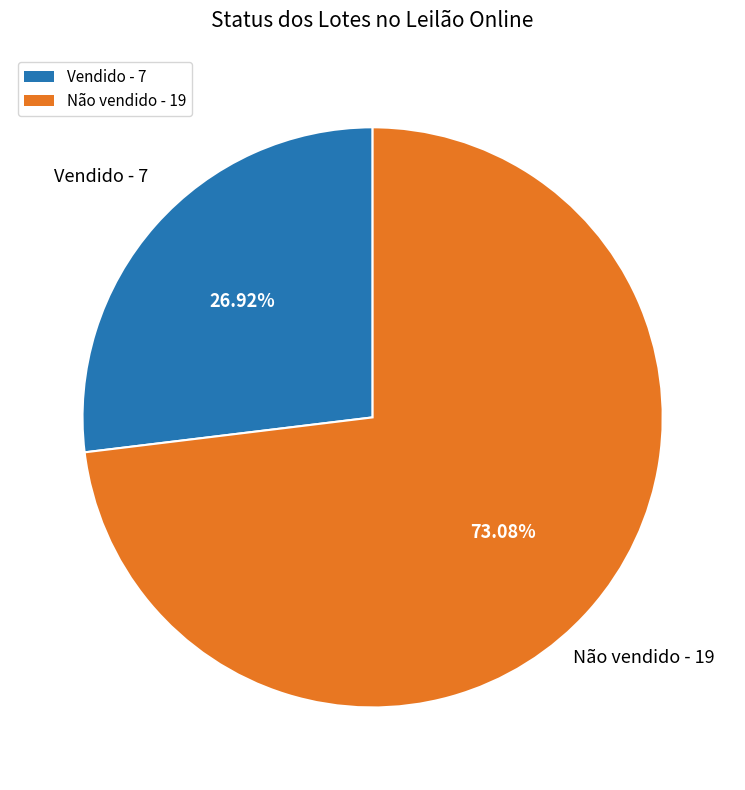

How many segments does this pie chart have?

2